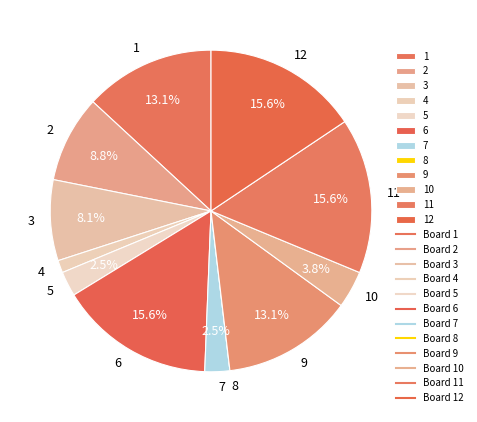

What percentage do 1 and 10 together represent?

16.9%